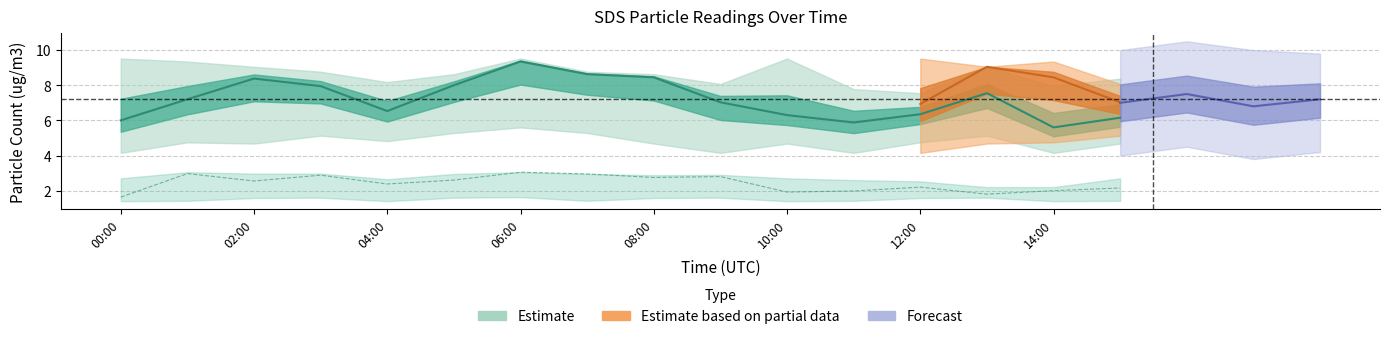

What is the value of the SDS_P2_upper point at the 4th from the left?

3.0